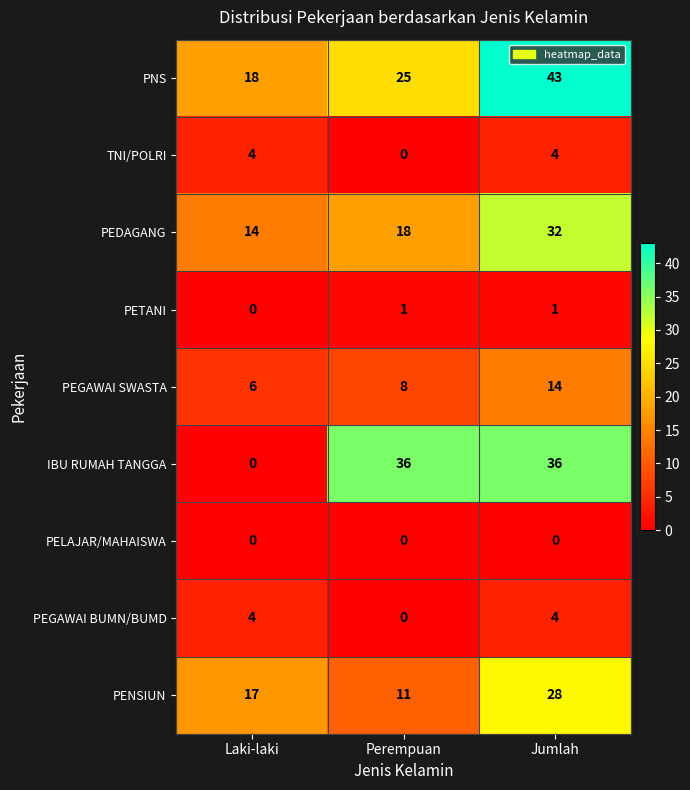

How many PETANI values are between 0 and 1?

3